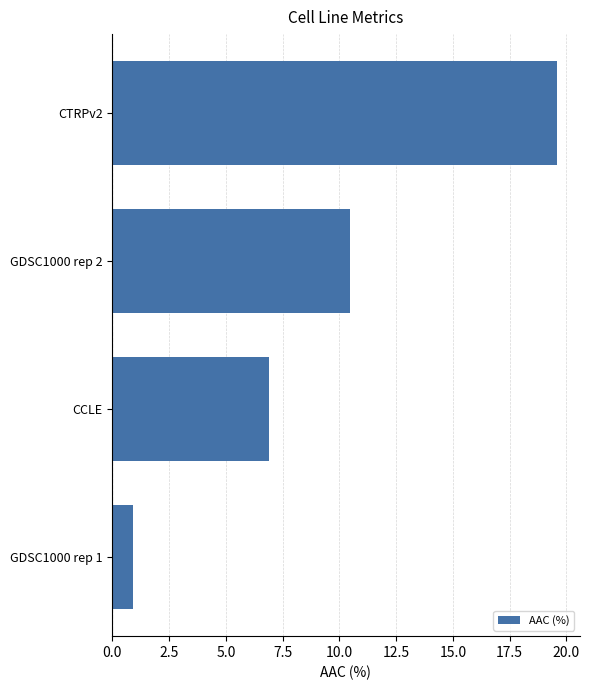

How many bars are there in total?

4